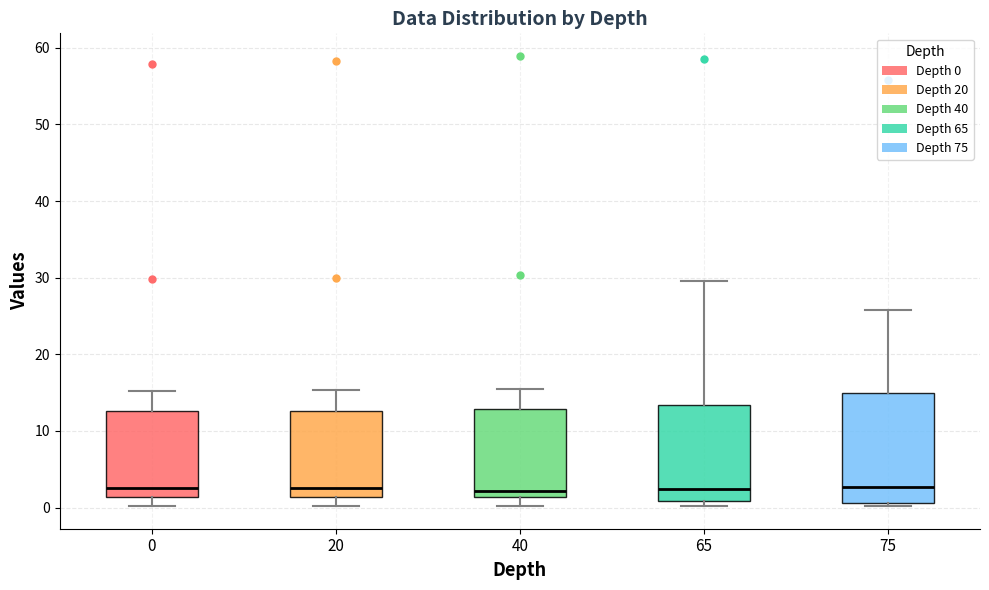

Comparing the boxes themselves (not the whiskers), which one is the tallest?

75